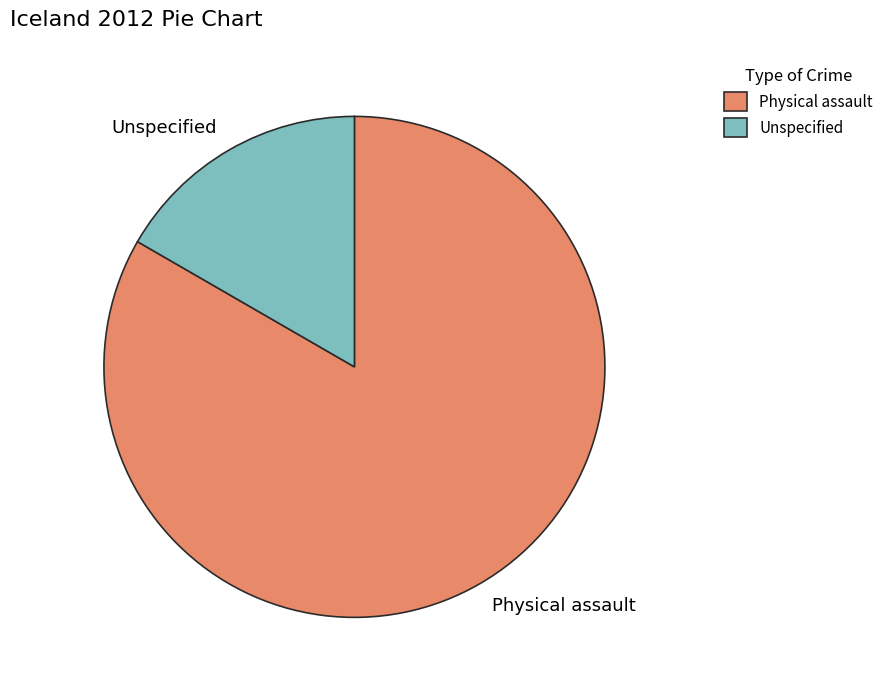

Which category accounts for the majority?

Physical assault